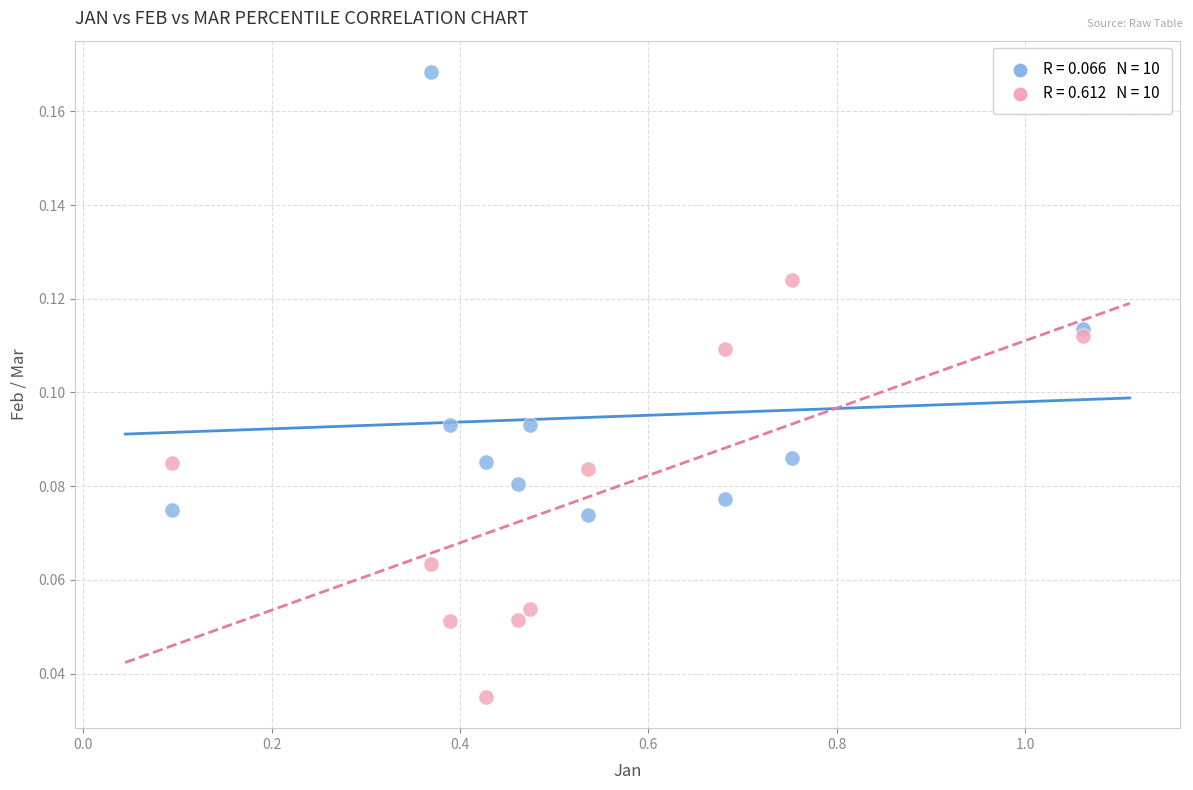

Across all data points, what is the range of X values (max minus min)?

1.0